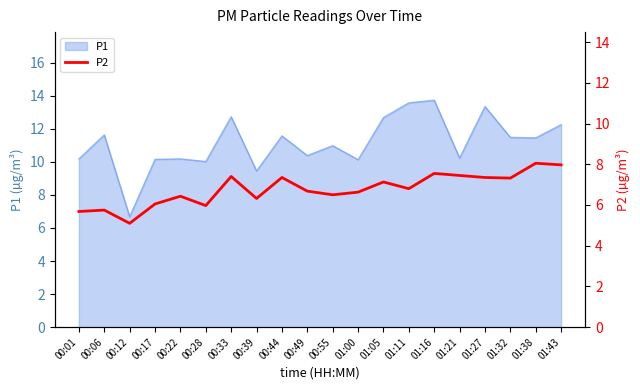

True or false: there are more than 2 points higher than both neighbors.

True